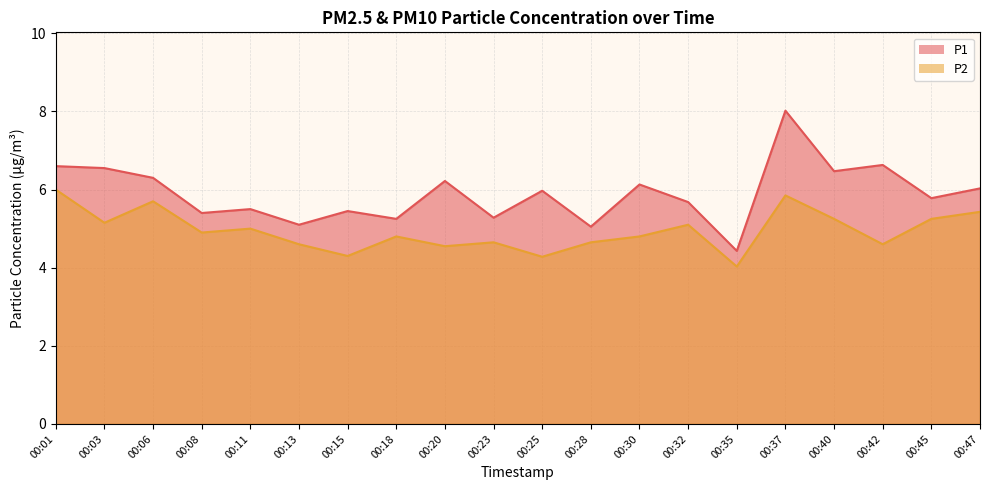

Which series has the widest spread of values?

P1